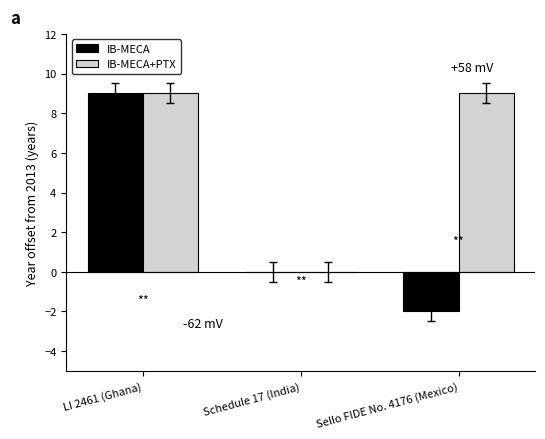

The value of IB-MECA at LI 2461 (Ghana) is 9. True or false?

True